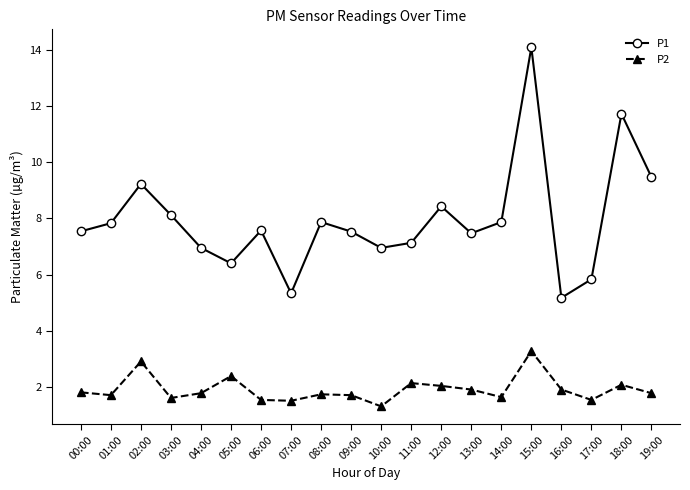

True or false: P2 and P1 intersect in this chart.

False